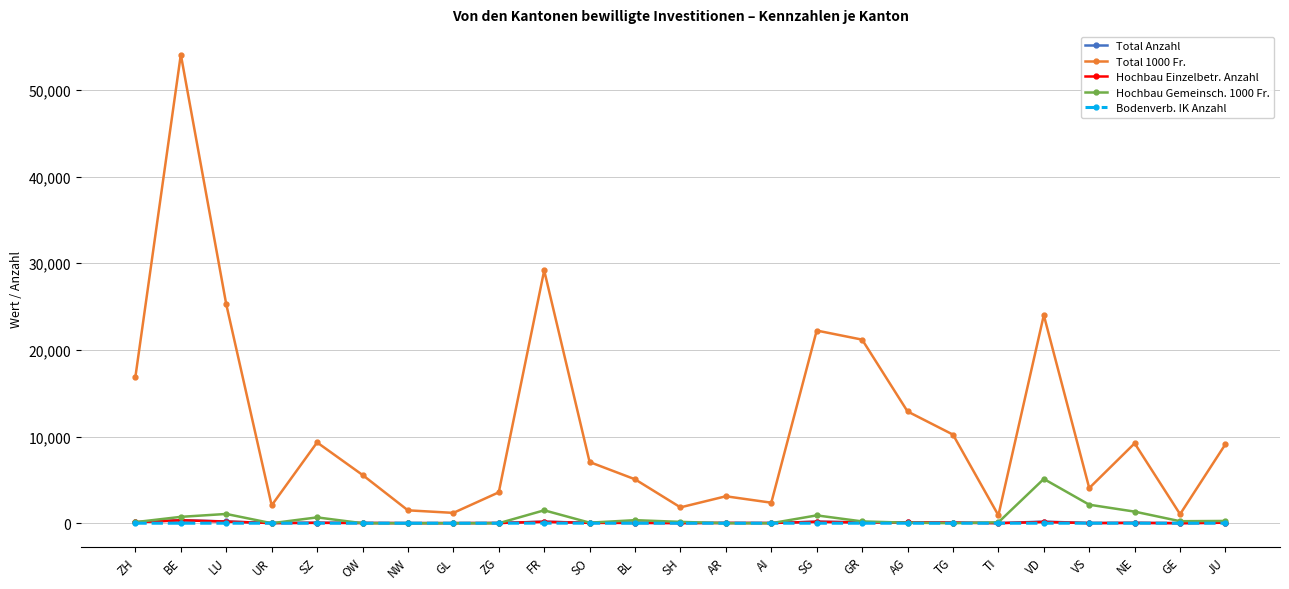

What is the highest value of the Hochbau Gemeinsch. 1000 Fr. series?

5110.0